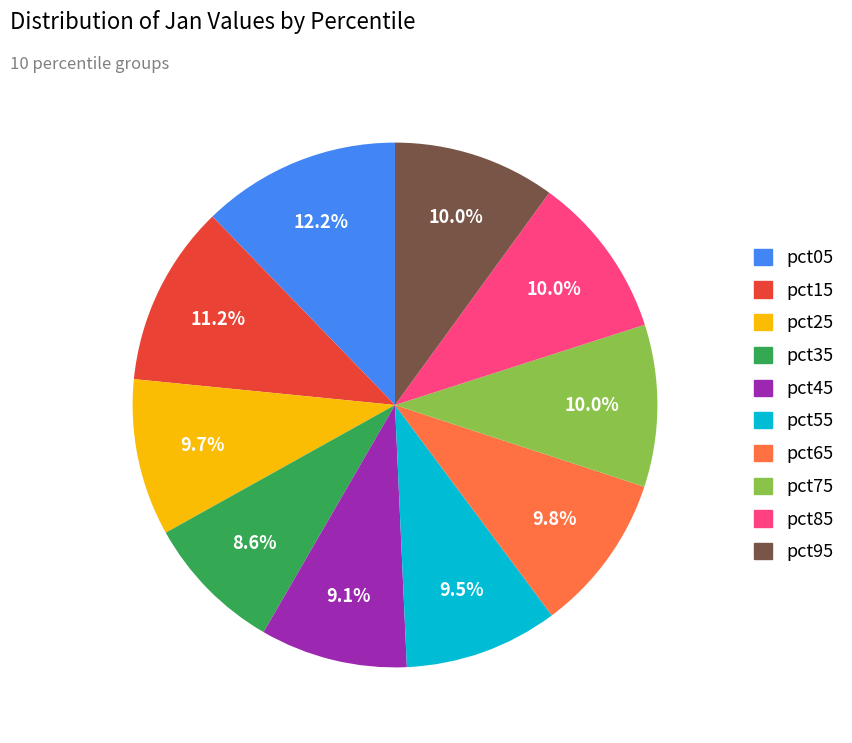

To the nearest percent, what is the difference between the pct15 and pct75 slice percentages?

1%